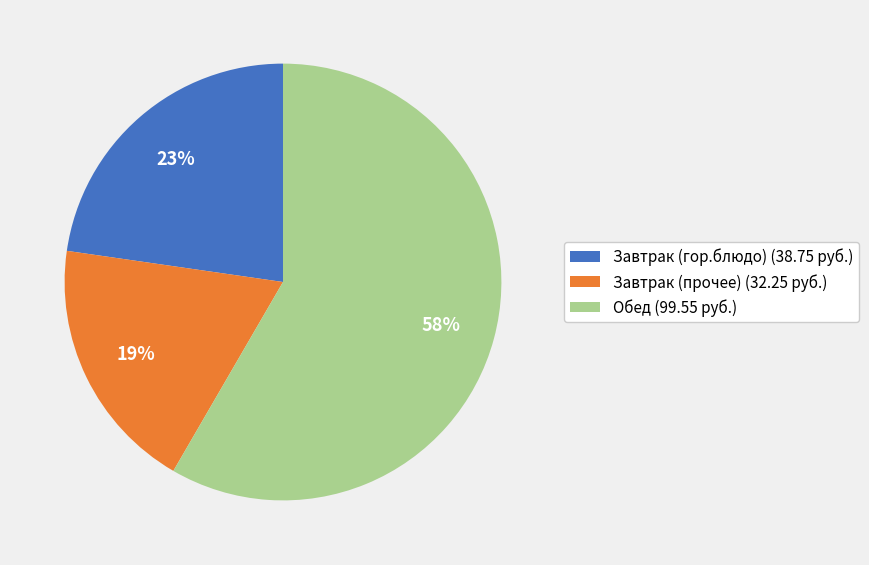

How many segments does this pie chart have?

3